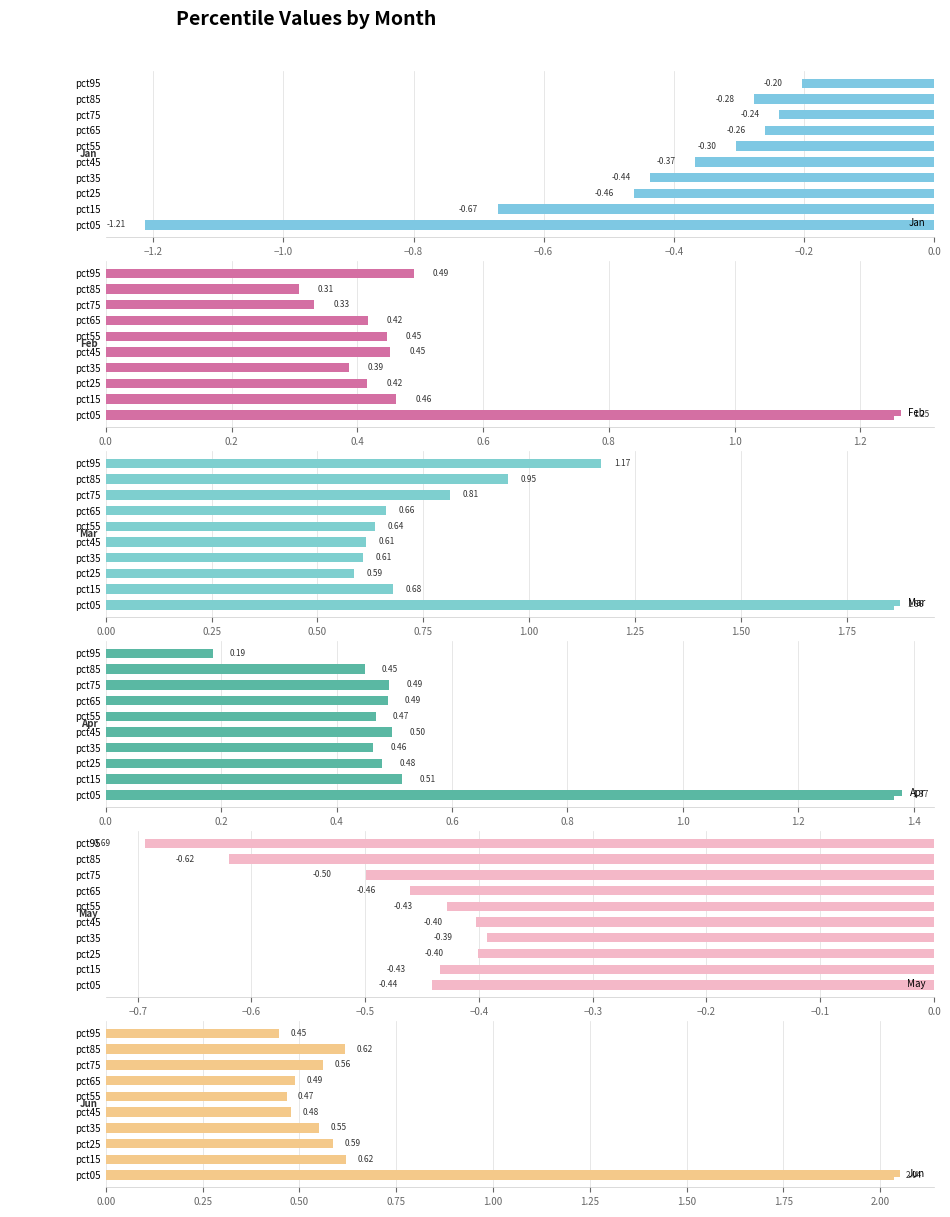

Reading right to left, what are all the values shown in this chart?

Jan: -0.2	-0.3	-0.2	-0.3	-0.3	-0.4	-0.4	-0.5	-0.7	-1.2
Feb: 0.5	0.3	0.3	0.4	0.4	0.5	0.4	0.4	0.5	1.3
Mar: 1.2	0.9	0.8	0.7	0.6	0.6	0.6	0.6	0.7	1.9
Apr: 0.2	0.4	0.5	0.5	0.5	0.5	0.5	0.5	0.5	1.4
May: -0.7	-0.6	-0.5	-0.5	-0.4	-0.4	-0.4	-0.4	-0.4	-0.4
Jun: 0.4	0.6	0.6	0.5	0.5	0.5	0.6	0.6	0.6	2.0